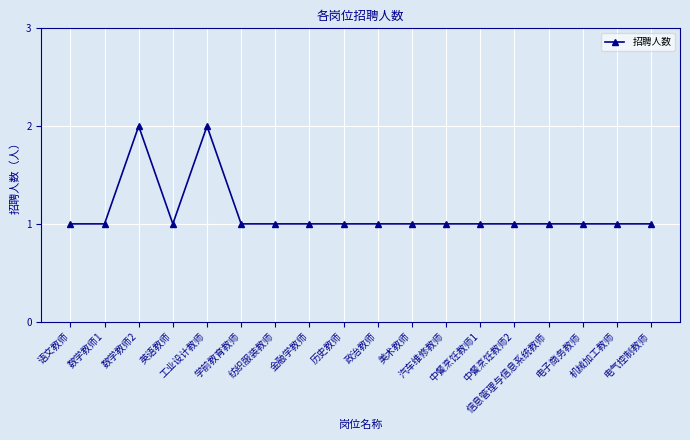

What is the greatest value displayed?

2